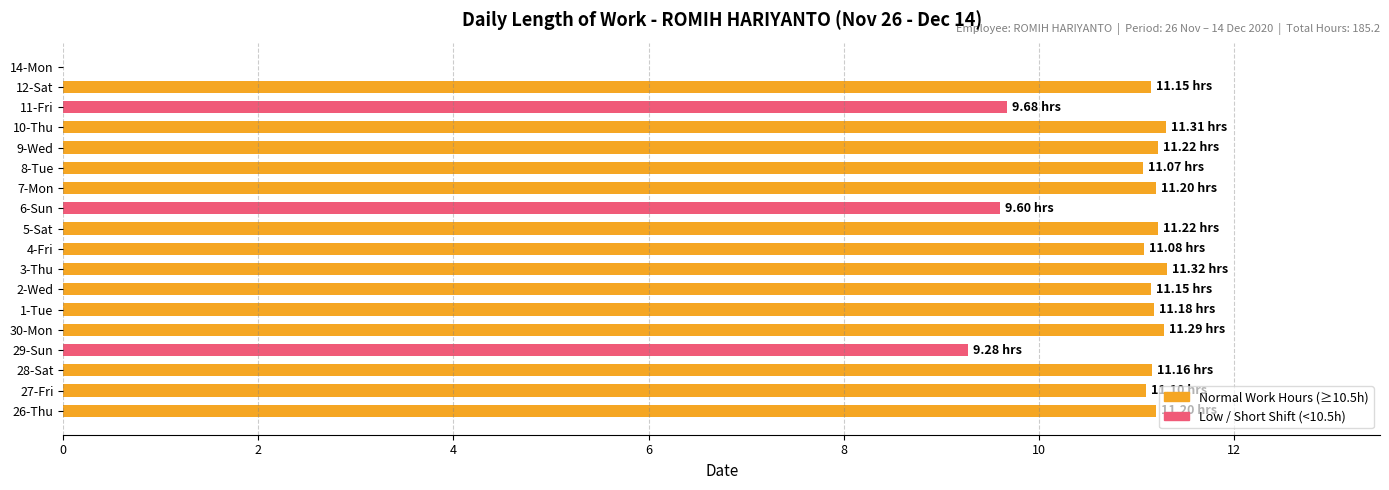

What is the sum of the values at 3-Thu and 5-Sat?

22.5